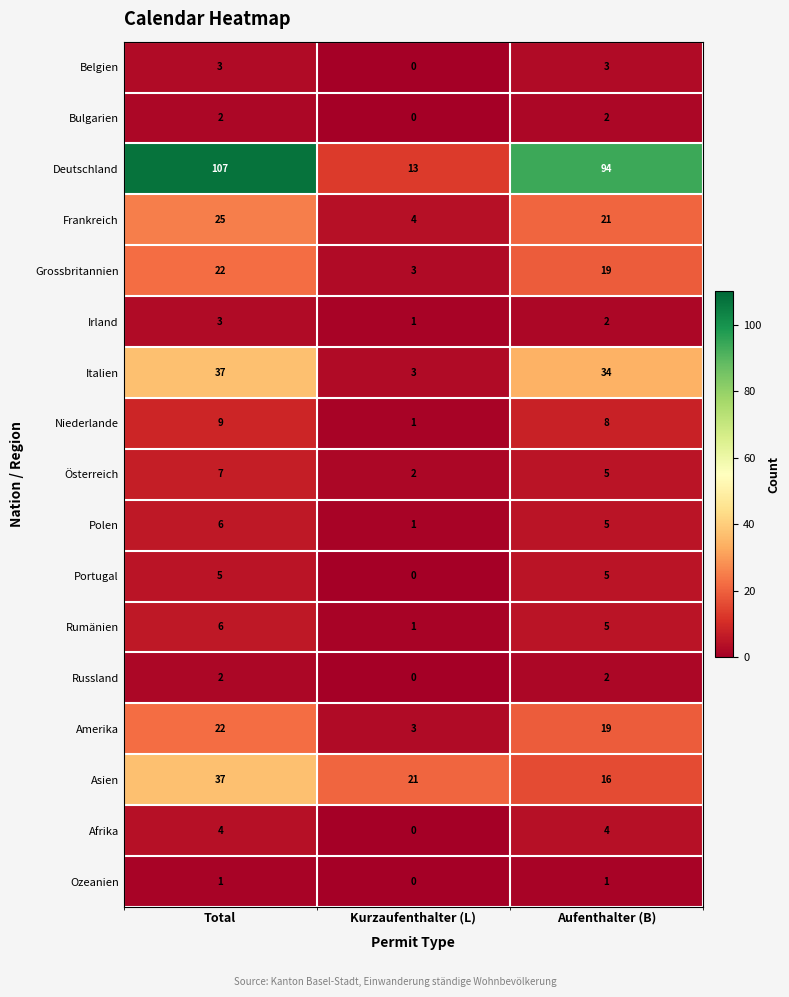

Is it true that Grossbritannien equals 8 at Aufenthalter (B)?

False